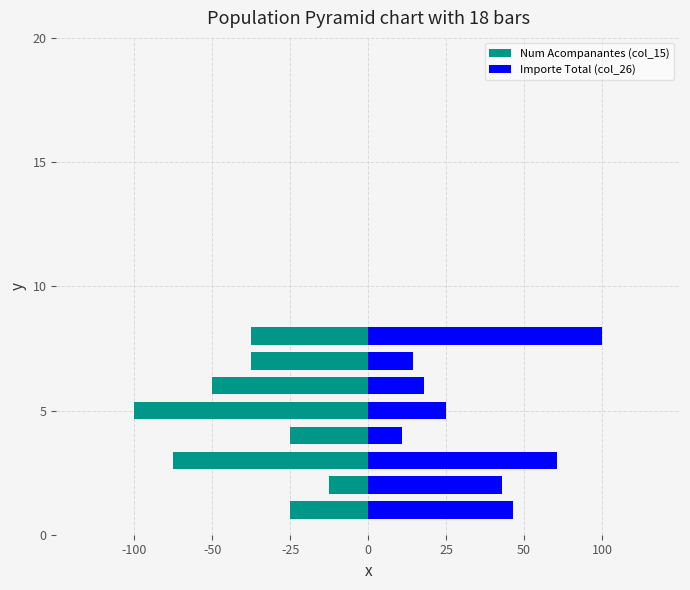

Between -50 and -25, which series saw the biggest shift?

Num Acompanantes (col_15)